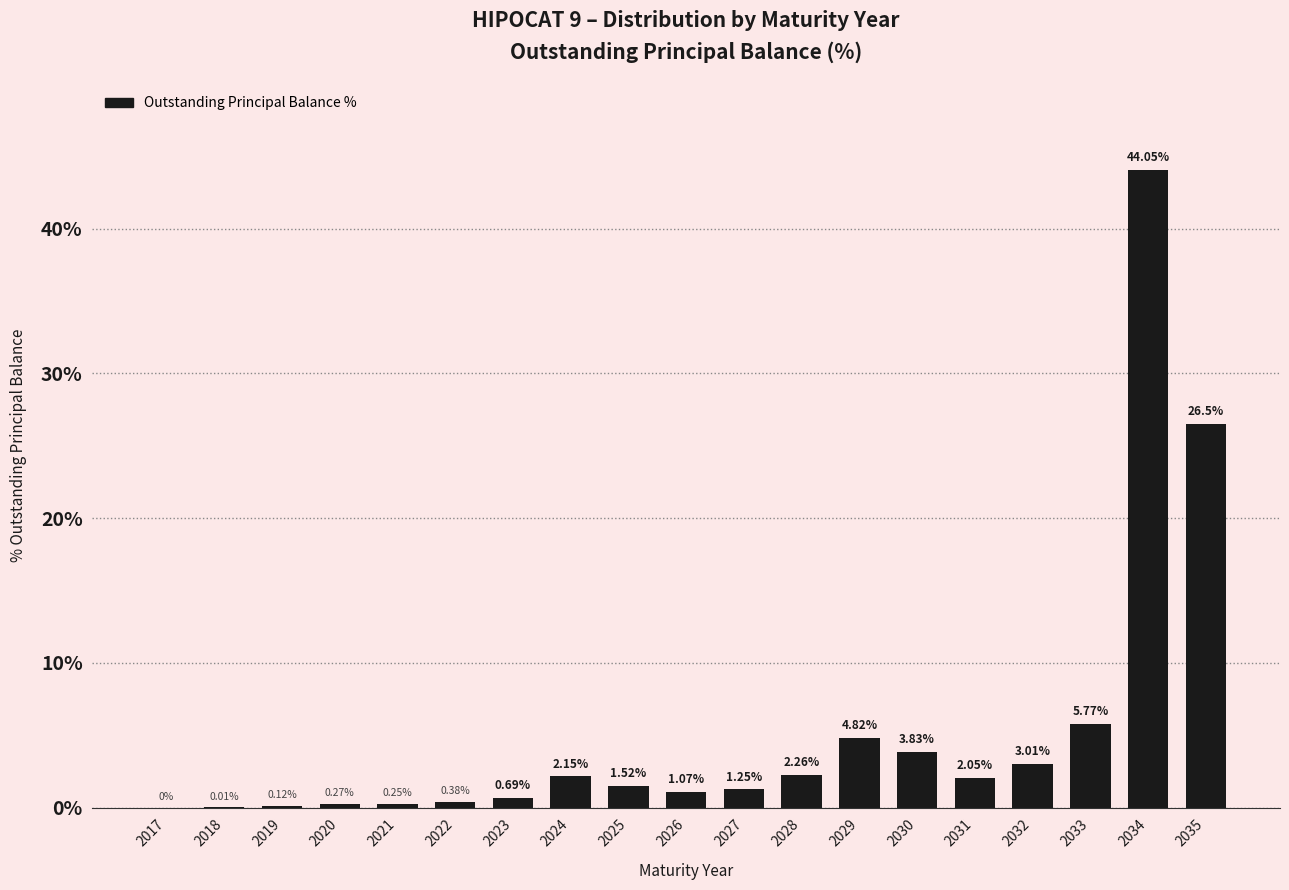

What is the sum of the values at 2031 and 2028?

4.3